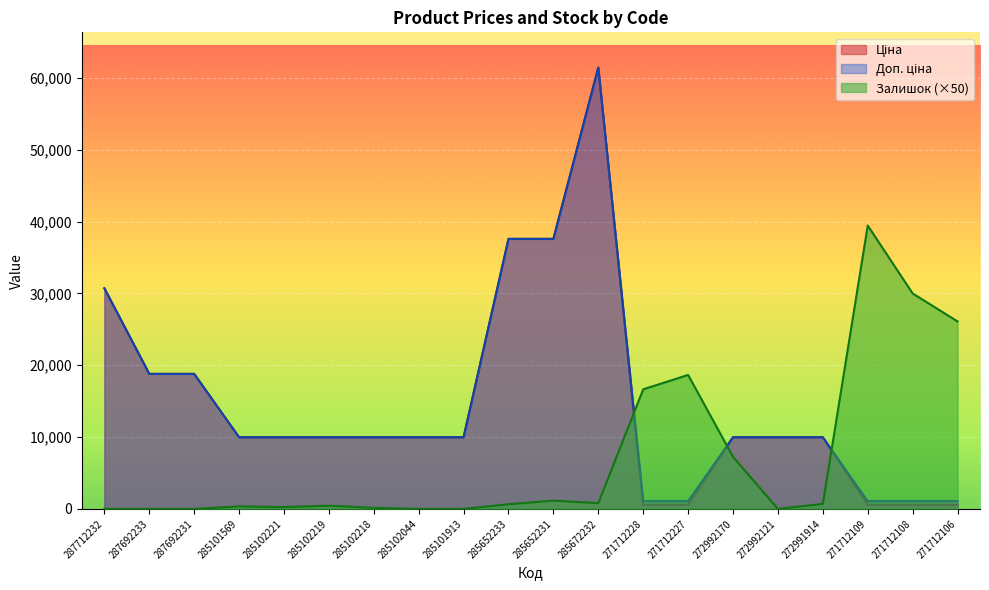

What is the sum of all Залишок values?

142600.0